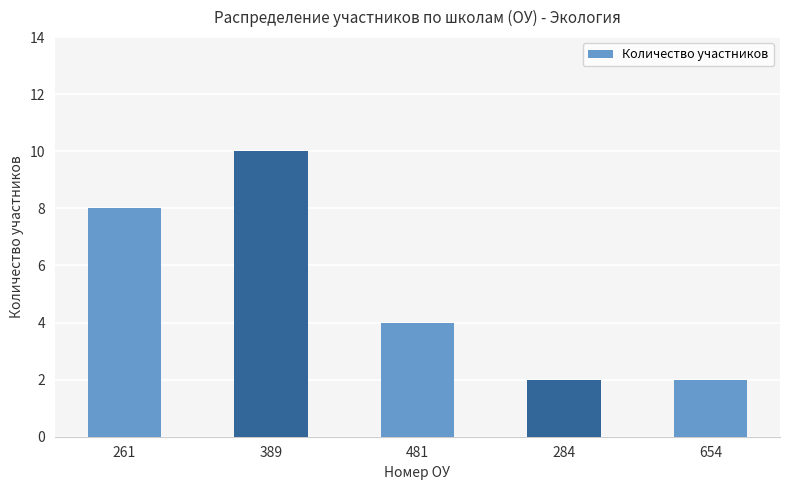

What is the difference between the values at 261 and 389?

2